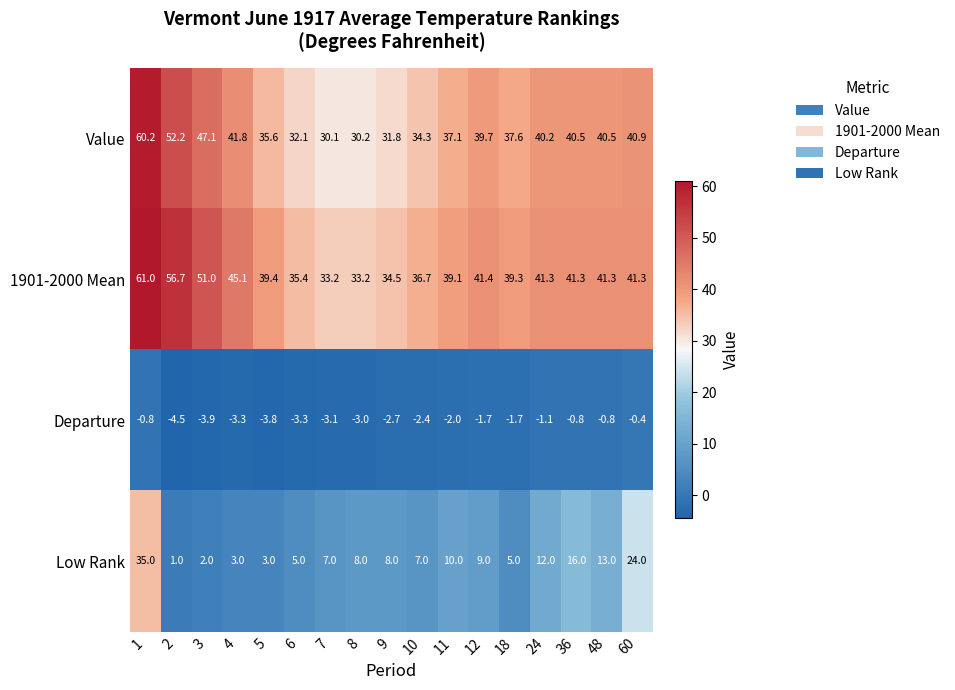

True or false: Value has a value of 14.1 at 11.

False